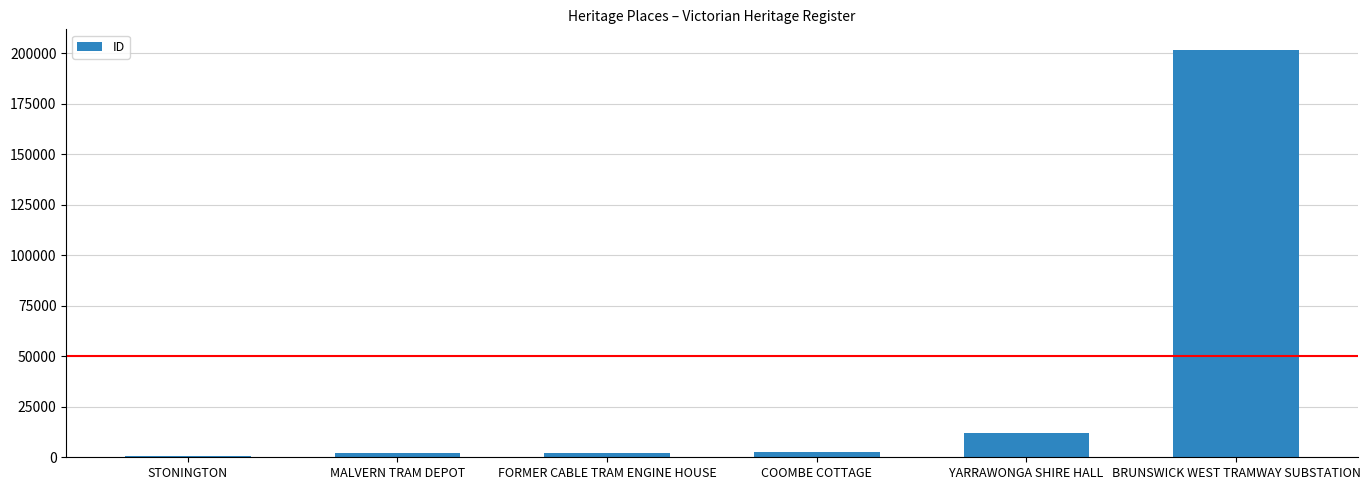

At which label is the value closest to 101227?

YARRAWONGA SHIRE HALL